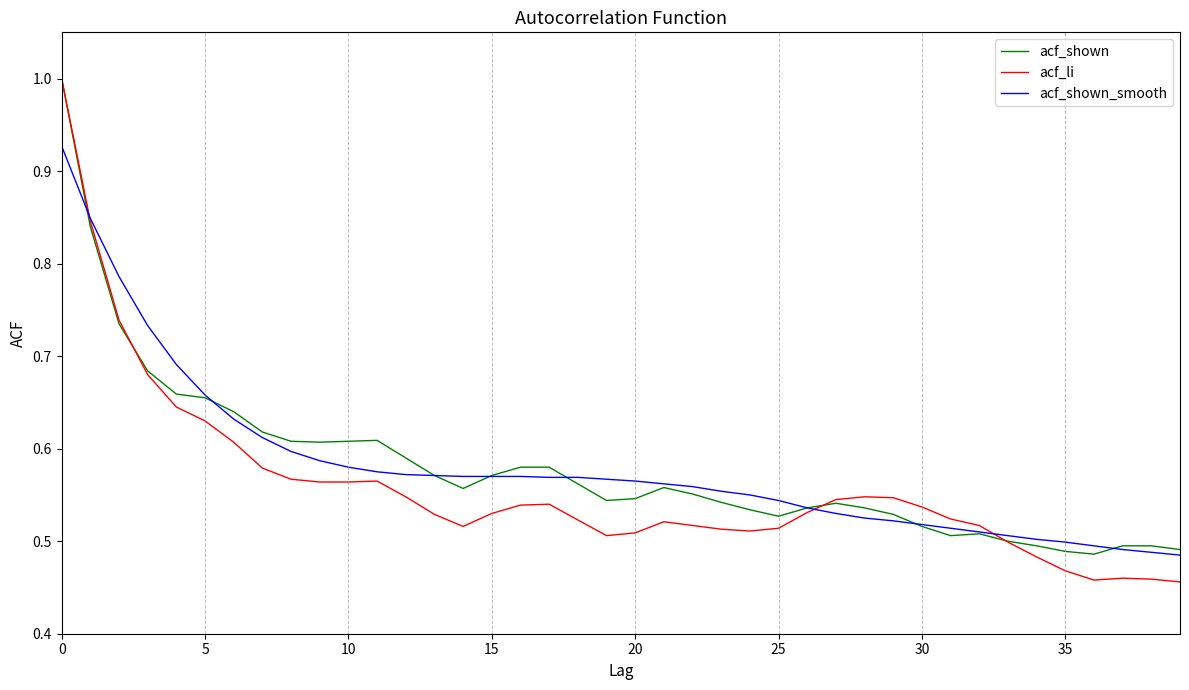

What is the greatest value displayed?

1.0